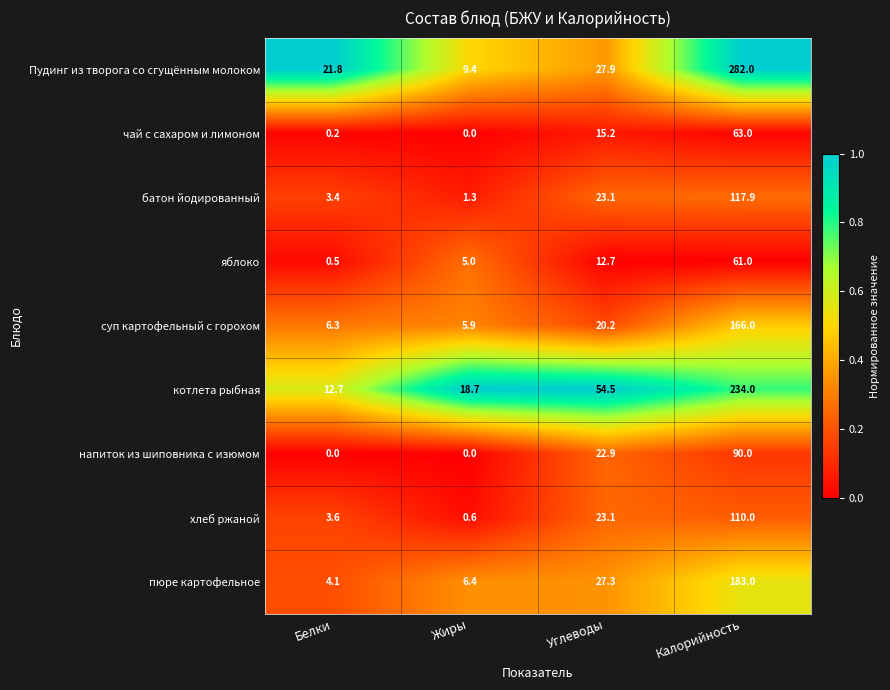

What value does the хлеб ржаной series have at Углеводы?

23.1